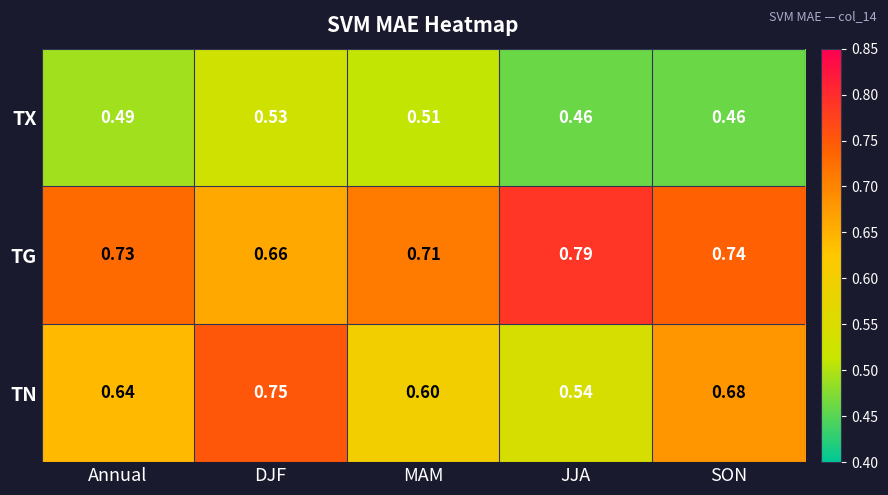

Which category has the highest value across all series?

JJA